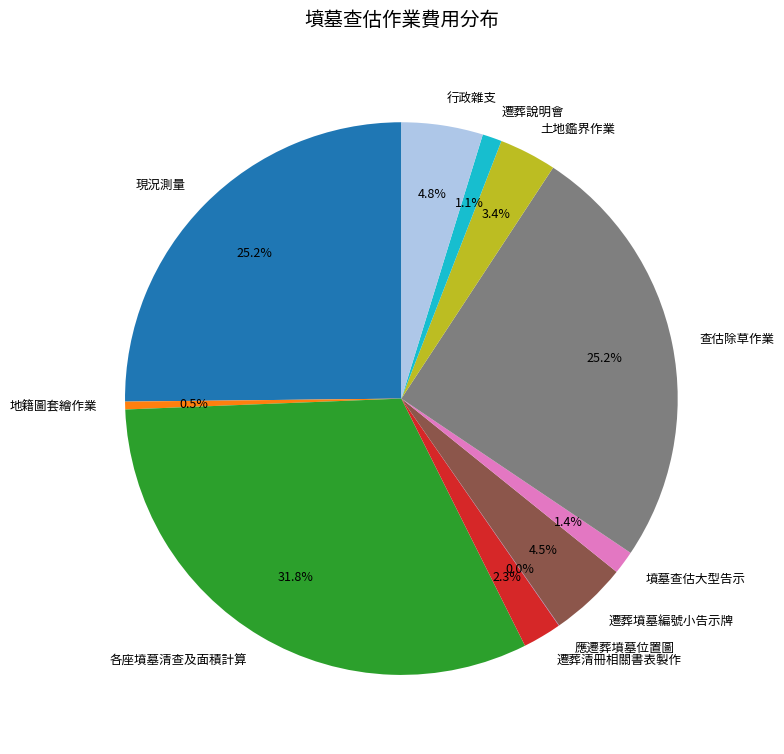

Which category has the biggest portion of the pie?

各座墳墓清查及面積計算